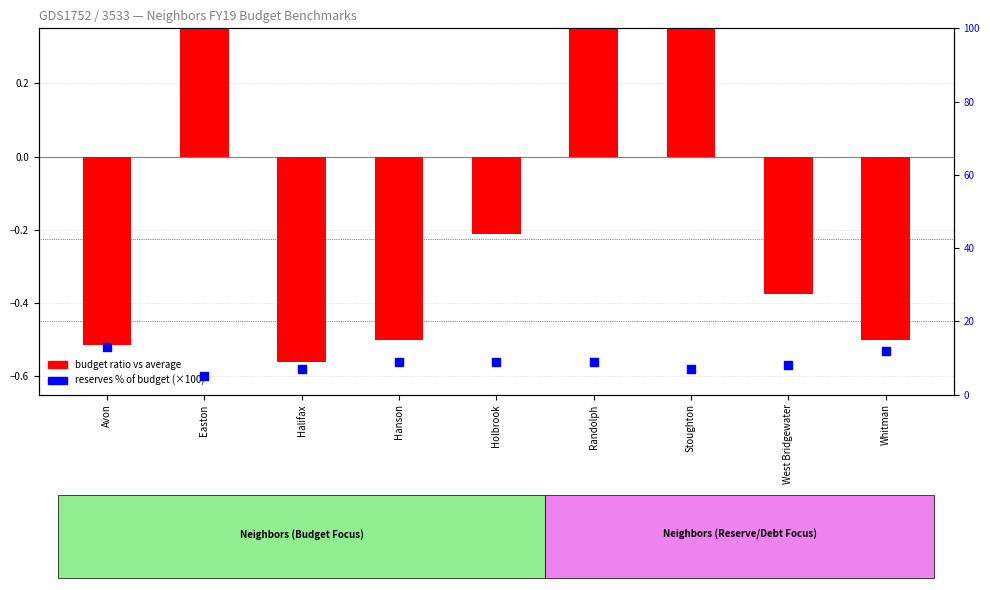

Which series contains the highest Y value?

reserves % of budget (×100)